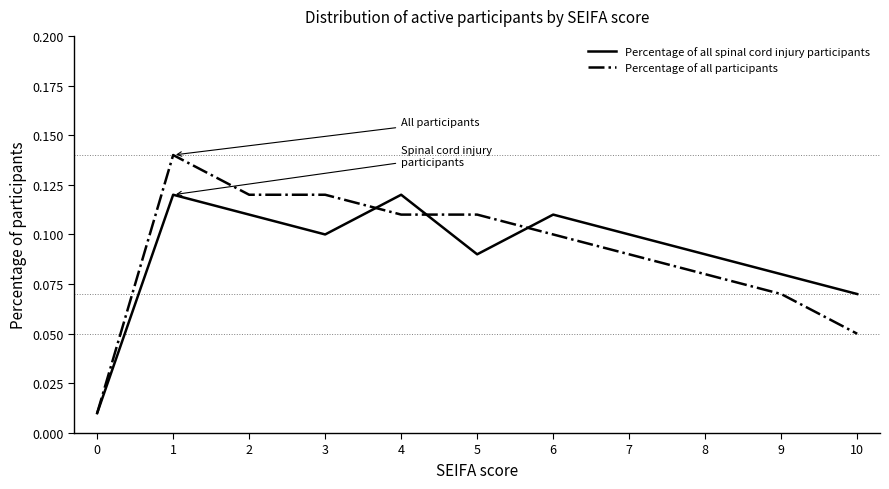

Rank the series at 8 from highest to lowest value.

Percentage of all spinal cord injury participants, Percentage of all participants